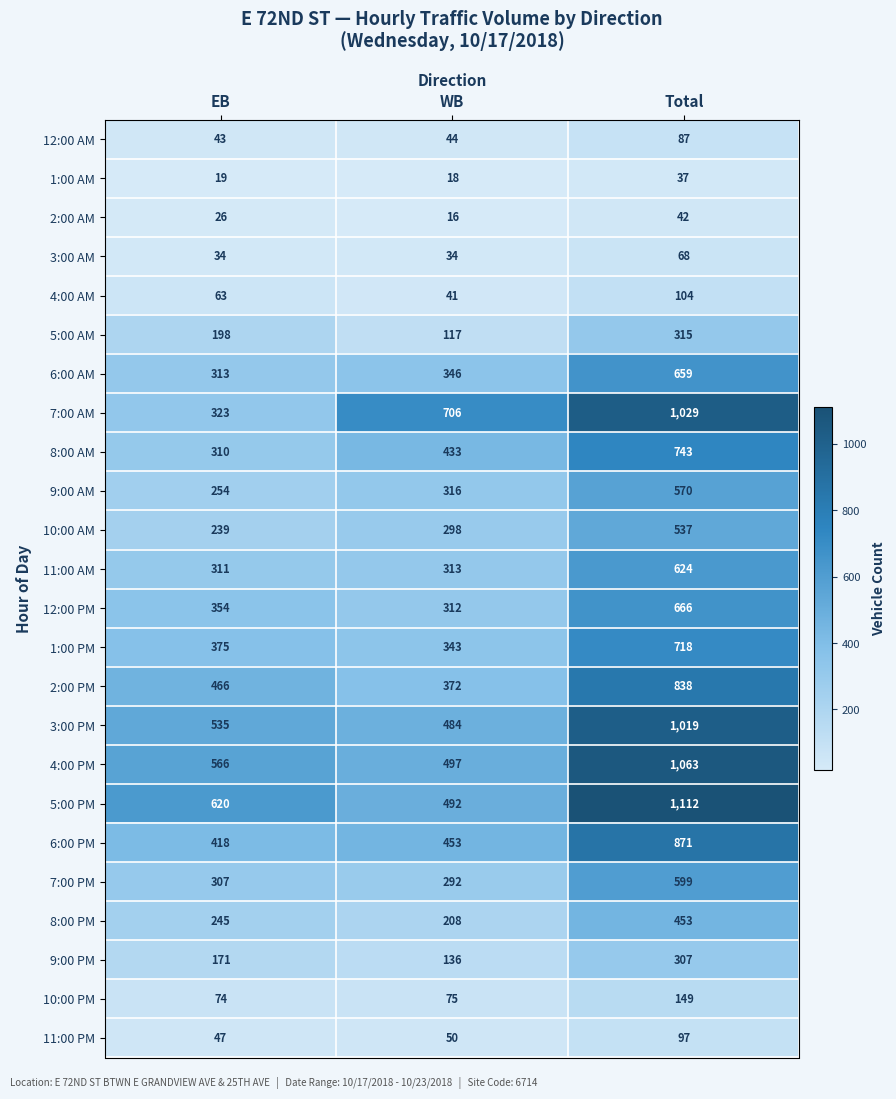

What is the average value of the 6:00 AM series?

439